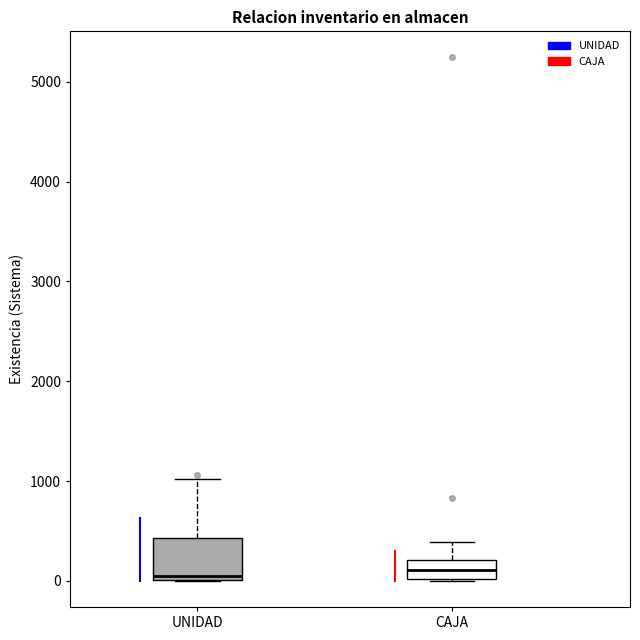

Where is the upper edge of the box for UNIDAD on the y-axis? The values are not printed on the chart, so give them approximately, as read against the axis.

400